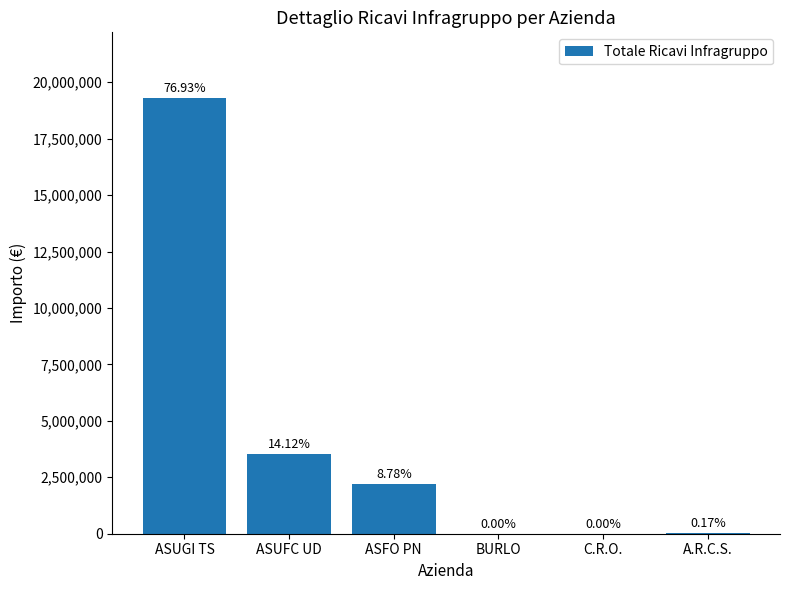

Are the bars horizontal?

No